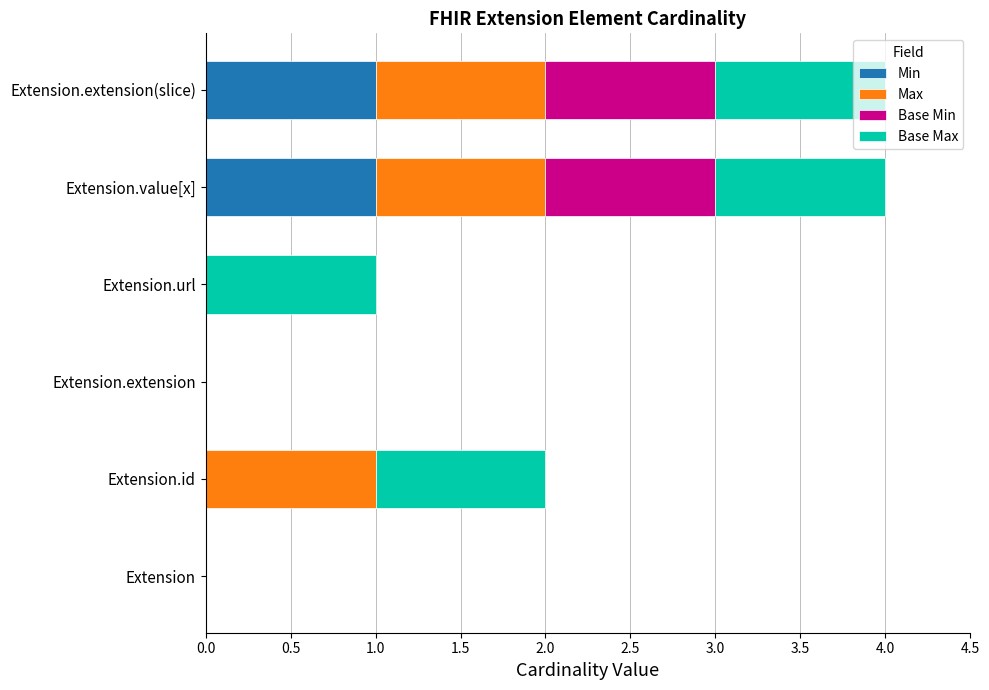

Reading left to right, extract all data points from this chart.

Min: 0	0	0	0	1	1
Max: 0	1	0	0	1	1
Base Min: 0	0	0	0	1	1
Base Max: 0	1	0	1	1	1